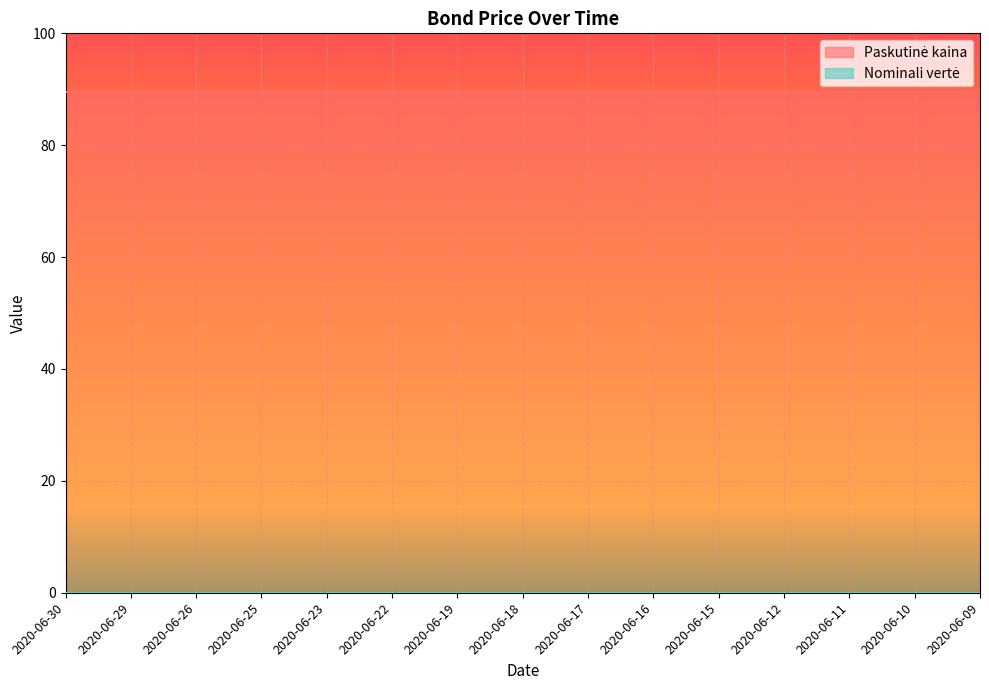

Reading left to right, transcribe all the data shown in this chart.

Paskutinė kaina: 2020-06-30=89.4	2020-06-29=89.4	2020-06-26=89.4	2020-06-25=89.4	2020-06-23=89.4	2020-06-22=89.4	2020-06-19=89.4	2020-06-18=89.4	2020-06-17=89.4	2020-06-16=89.4	2020-06-15=89.4	2020-06-12=89.4	2020-06-11=89.4	2020-06-10=89.4	2020-06-09=89.4
Nominali vertė: 2020-06-30=0.0	2020-06-29=0.0	2020-06-26=0.0	2020-06-25=0.0	2020-06-23=0.0	2020-06-22=0.0	2020-06-19=0.0	2020-06-18=0.0	2020-06-17=0.0	2020-06-16=0.0	2020-06-15=0.0	2020-06-12=0.0	2020-06-11=0.0	2020-06-10=0.0	2020-06-09=0.0